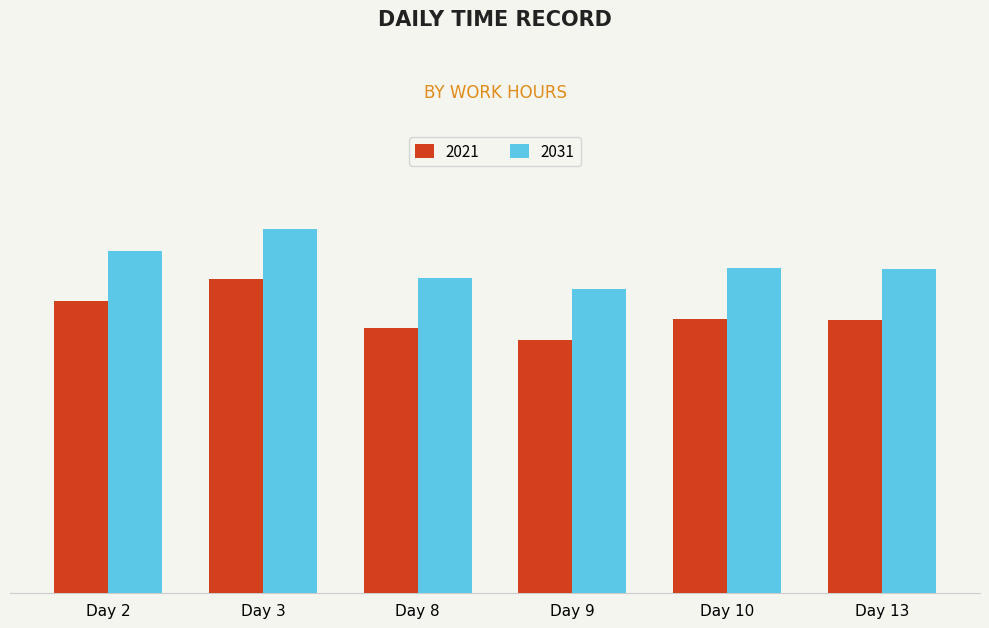

Does the chart contain any negative values?

No